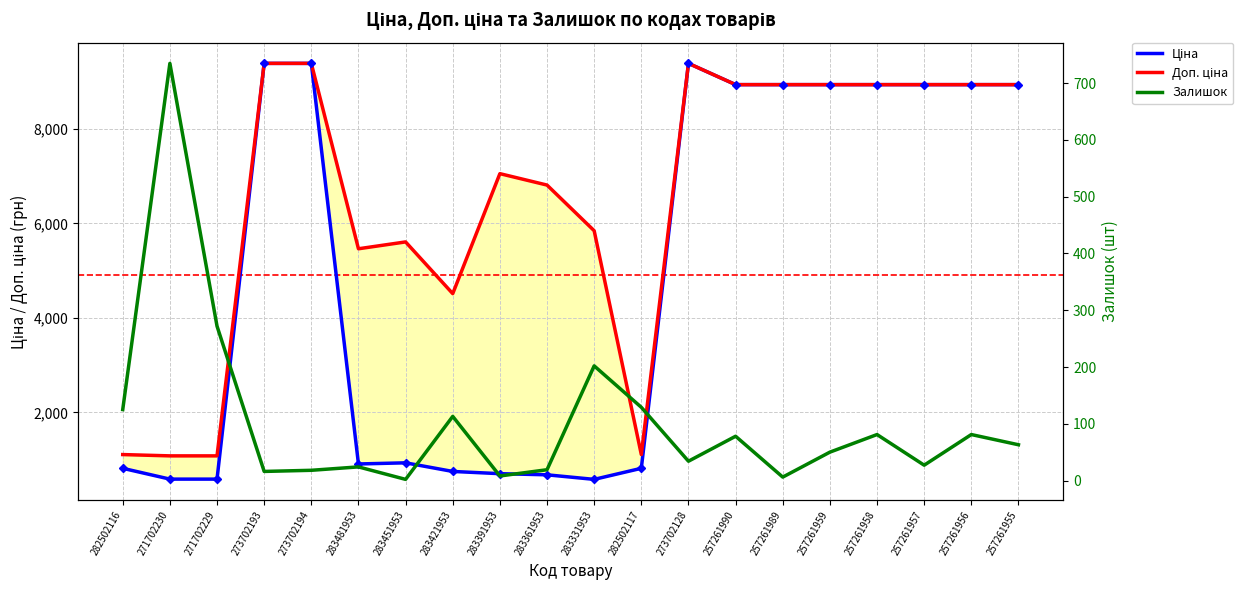

Read the Залишок value at 257261957.

27.0